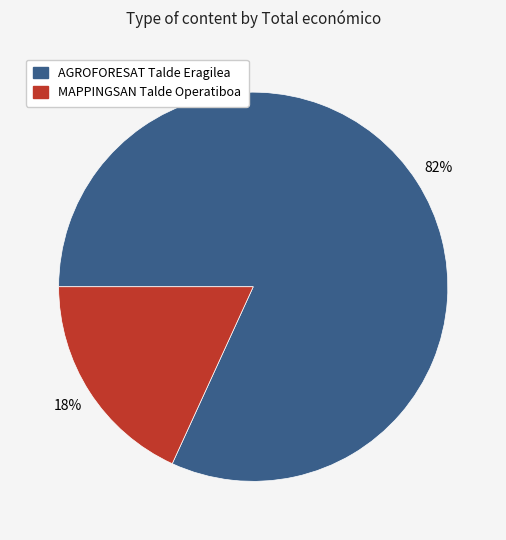

Is AGROFORESAT Talde Eragilea the majority of the pie?

Yes